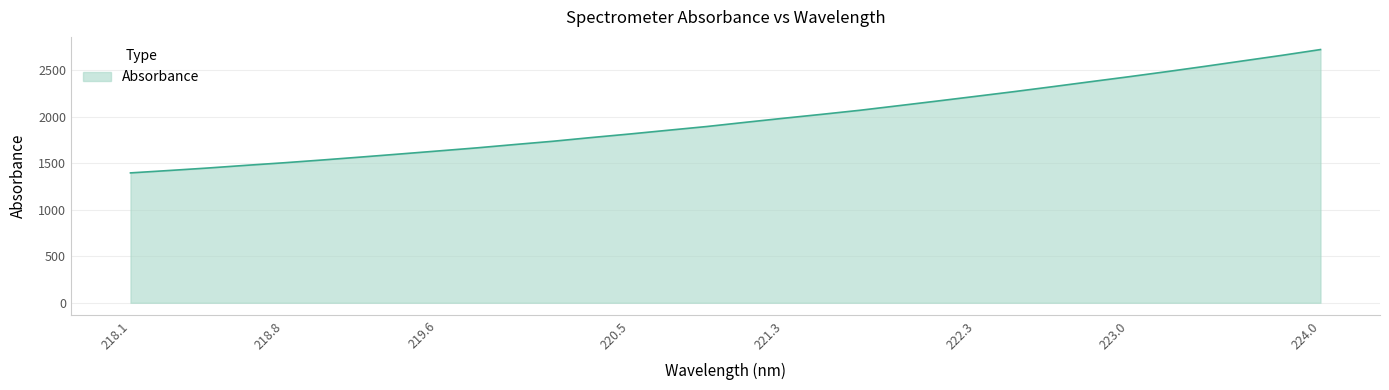

What is the maximum value shown in the chart?

2720.1